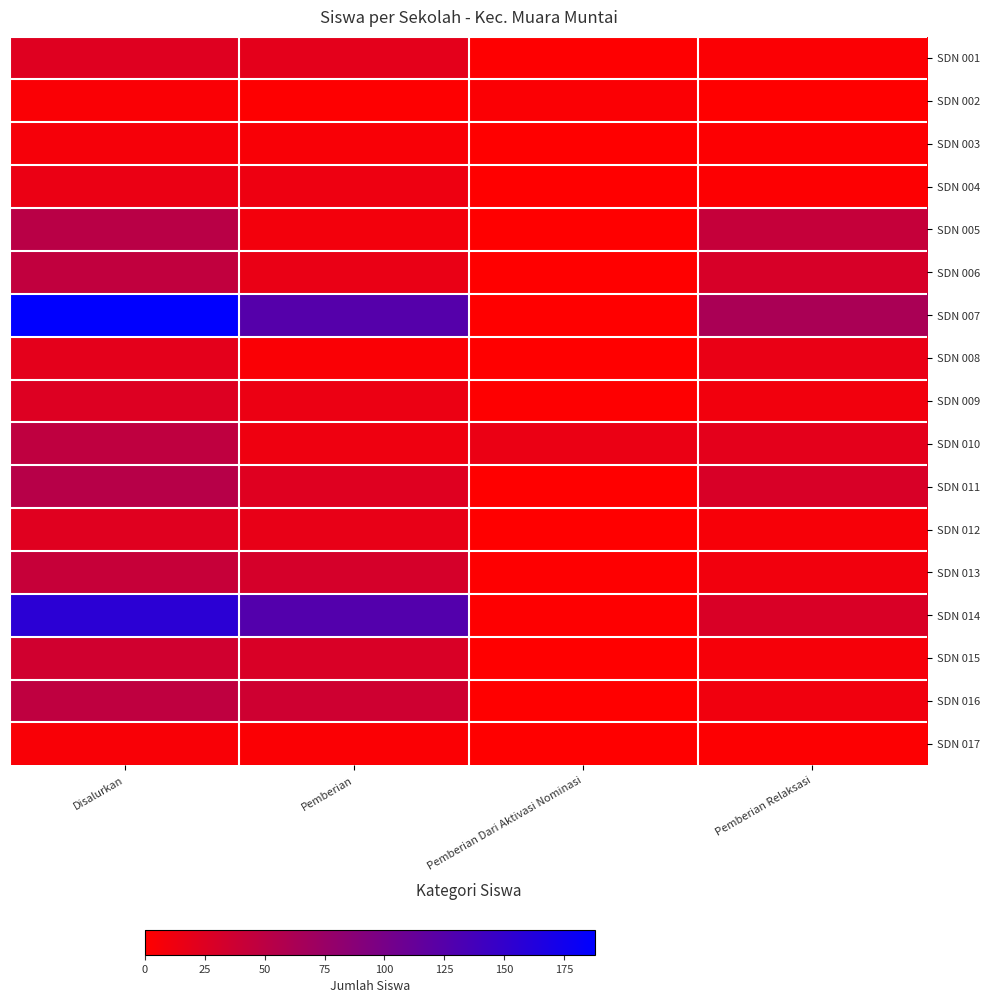

Which series has the largest total across all categories?

SDN 007